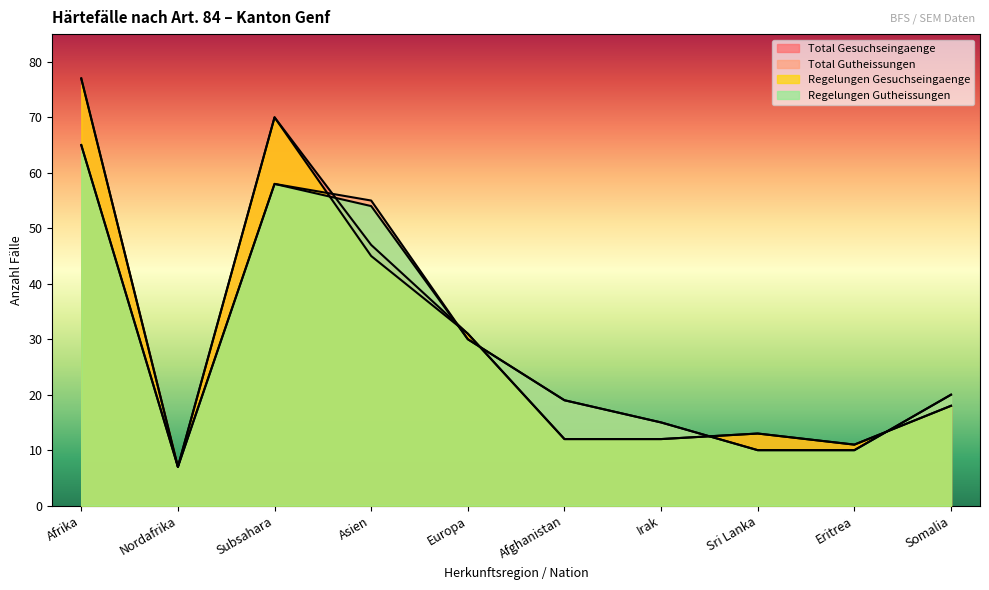

What is the label of the 4th point from the right?

Irak